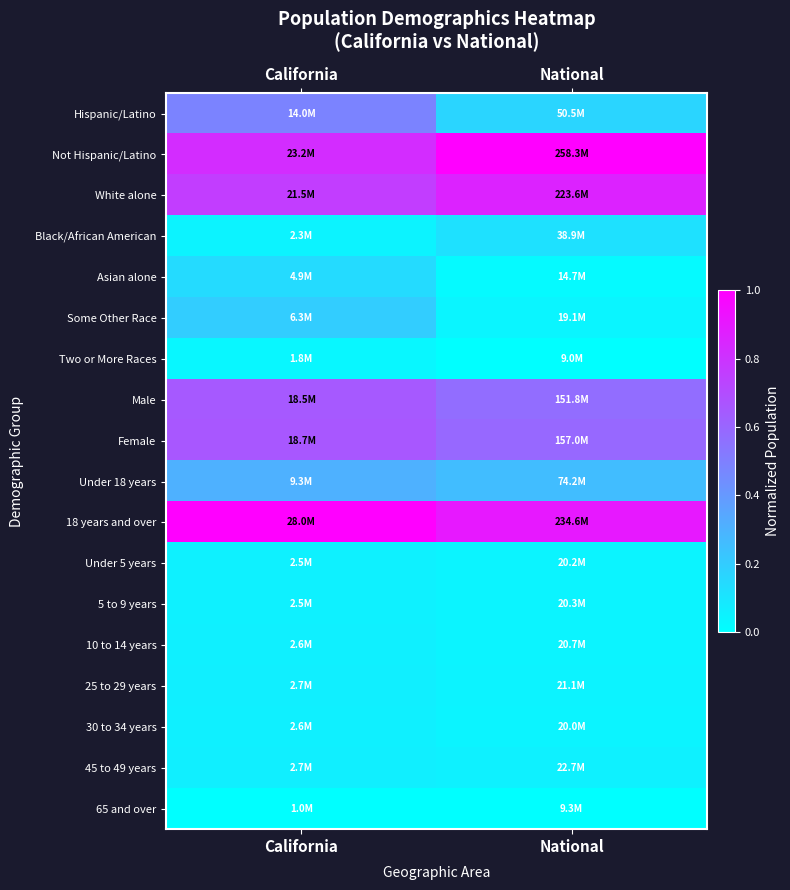

Reading right to left, what are all the values shown in this chart?

Hispanic/Latino: National=0.2	California=0.5
Not Hispanic/Latino: National=1.0	California=0.8
White alone: National=0.9	California=0.8
Black/African American: National=0.1	California=0.0
Asian alone: National=0.0	California=0.1
Some Other Race: National=0.0	California=0.2
Two or More Races: National=0.0	California=0.0
Male: National=0.6	California=0.7
Female: National=0.6	California=0.7
Under 18 years: National=0.3	California=0.3
18 years and over: National=0.9	California=1.0
Under 5 years: National=0.0	California=0.1
5 to 9 years: National=0.0	California=0.1
10 to 14 years: National=0.0	California=0.1
25 to 29 years: National=0.0	California=0.1
30 to 34 years: National=0.0	California=0.1
45 to 49 years: National=0.1	California=0.1
65 and over: National=0.0	California=0.0